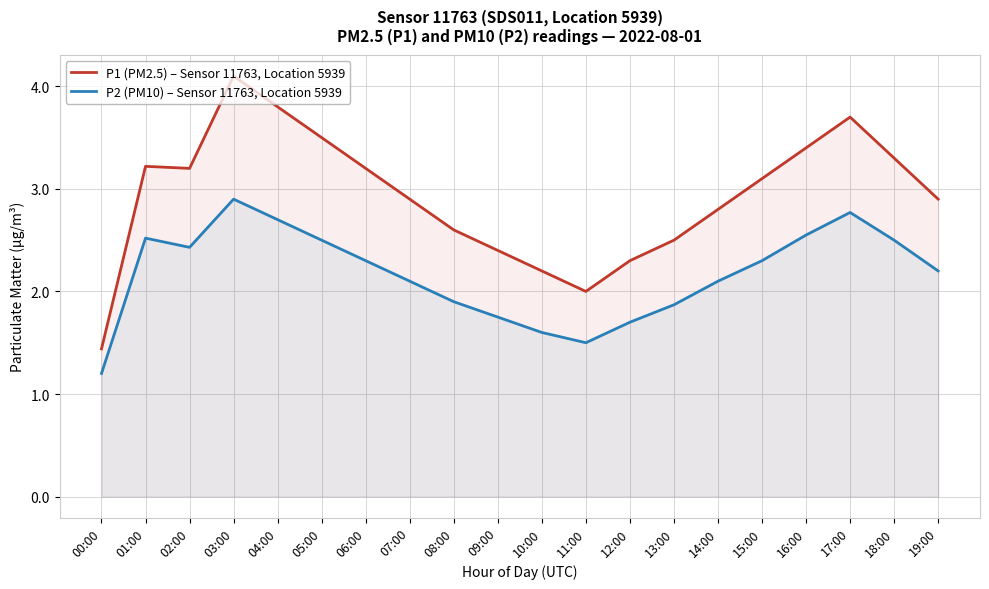

List the series in order of their peak value, lowest first.

P2 (PM10) – Sensor 11763, Location 5939, P1 (PM2.5) – Sensor 11763, Location 5939